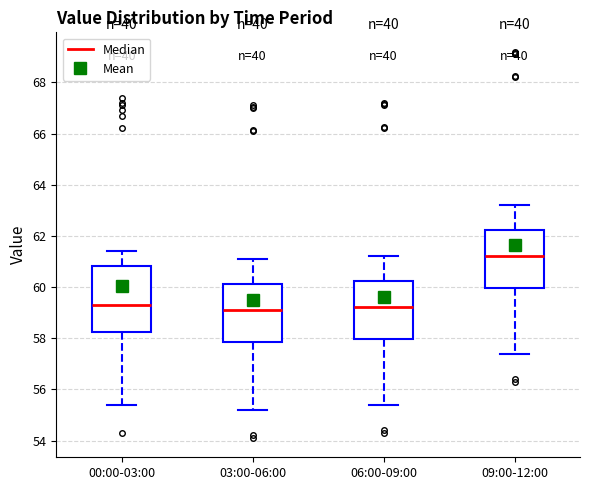

Reading left to right, transcribe this box plot: for each box, give where its median line is, the range the box spans, and where its two whiskers end, as read against the y-axis. The values are not printed on the chart, so give them approximately, as read against the axis.

00:00-03:00: median 59.4, box 58.2 to 60.8, whiskers 55.4 to 61.4
03:00-06:00: median 59.2, box 57.8 to 60.2, whiskers 55.2 to 61.2
06:00-09:00: median 59.2, box 58.0 to 60.2, whiskers 55.4 to 61.2
09:00-12:00: median 61.2, box 60.0 to 62.2, whiskers 57.4 to 63.2